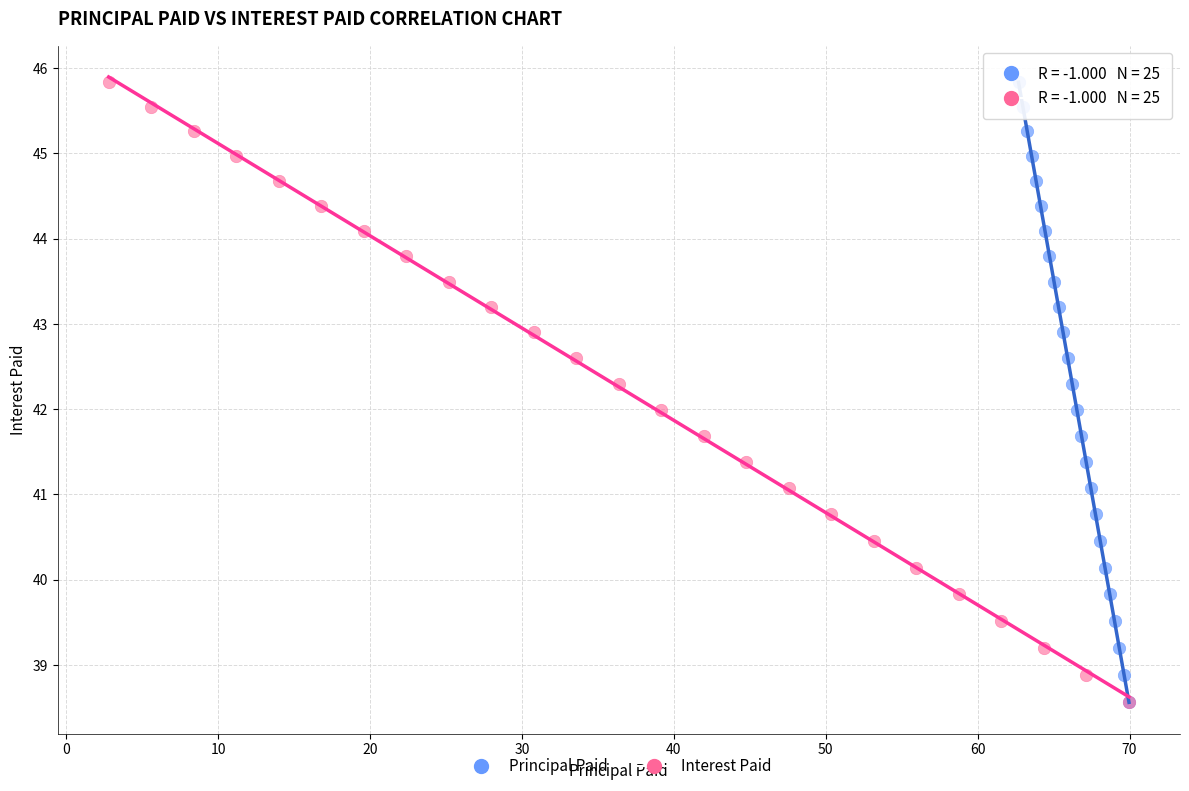

What are all the series names shown in the legend?

Principal Paid, Interest Paid